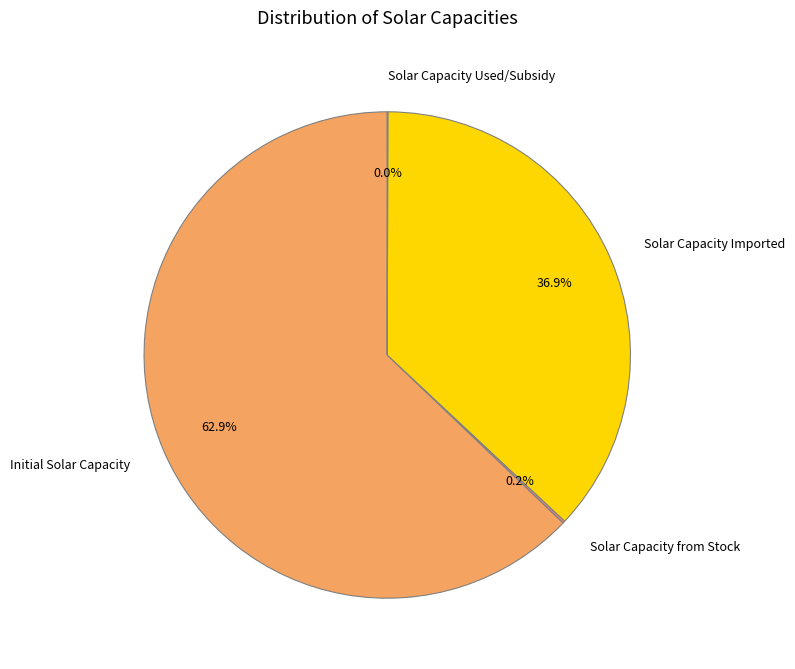

Is there a majority slice in this chart?

Yes